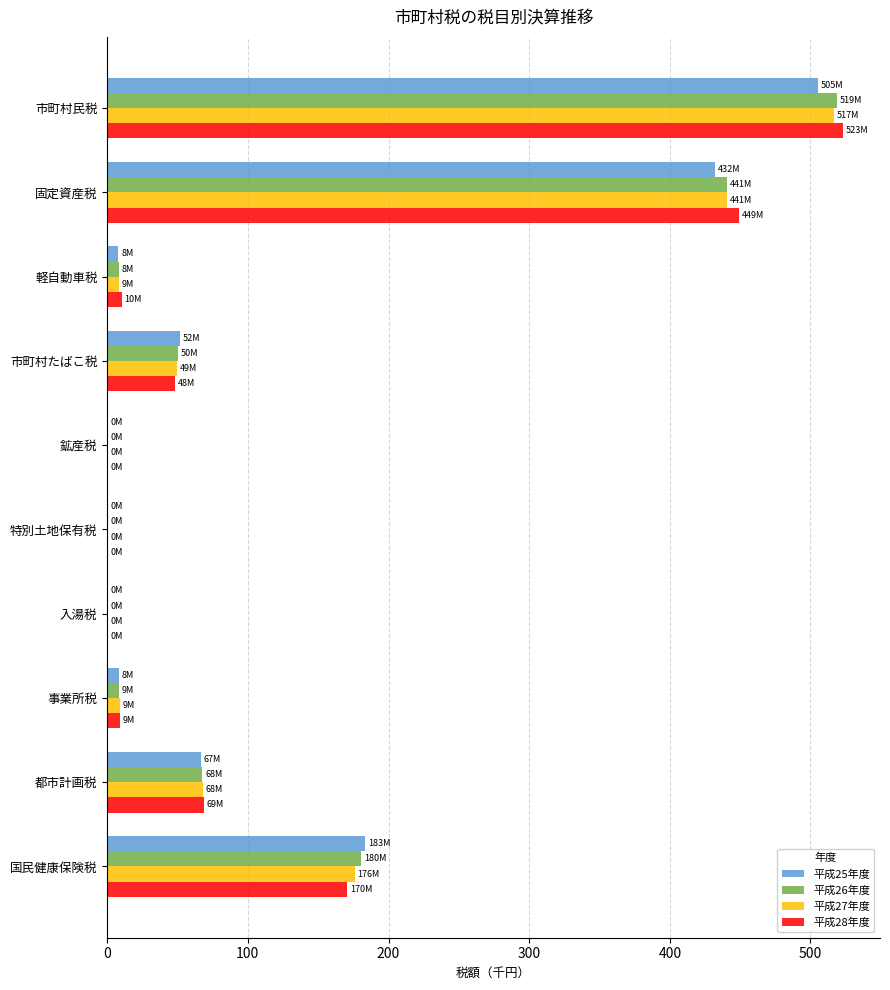

Is it true that 平成26年度 equals 694.7 at 固定資産税?

False